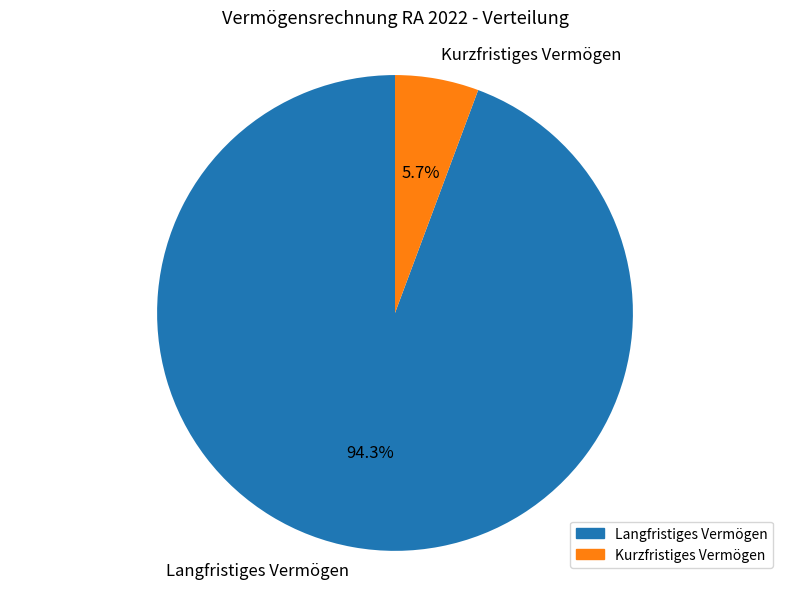

What percentage is the Langfristiges Vermögen slice, to the nearest percent?

94%